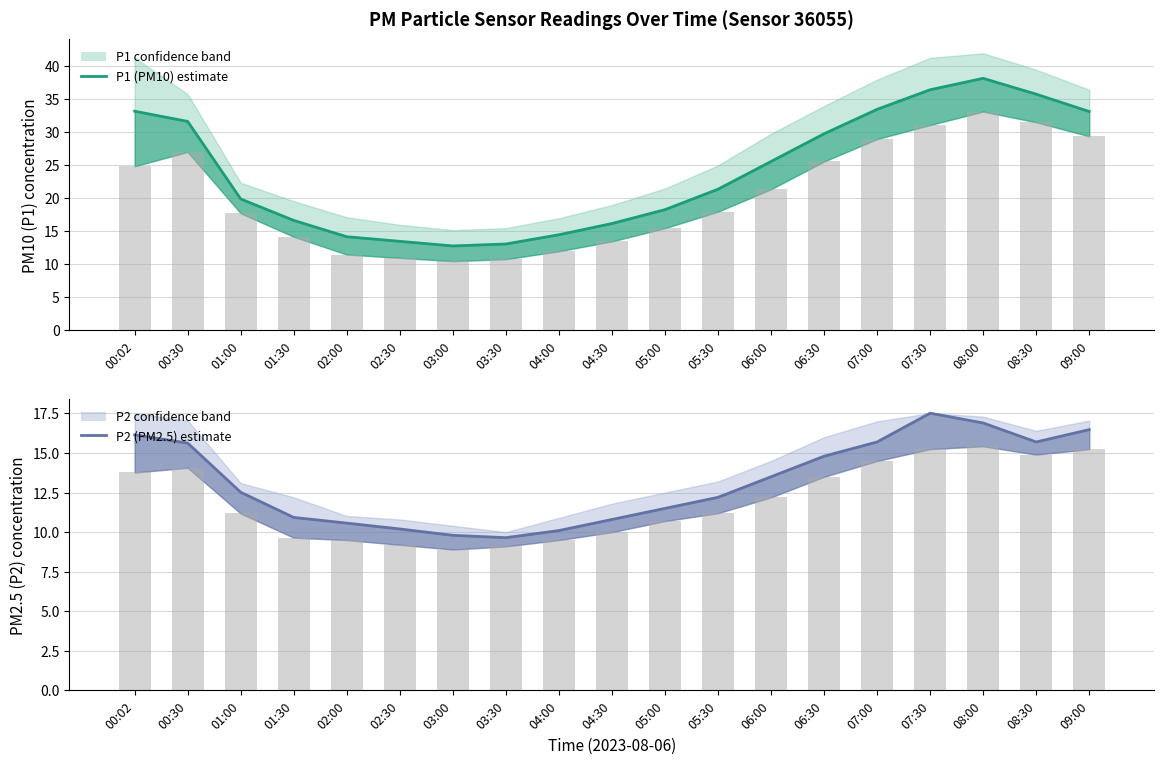

What is the value of the P2 (PM2.5) estimate bar at the 15th from the left?

15.7